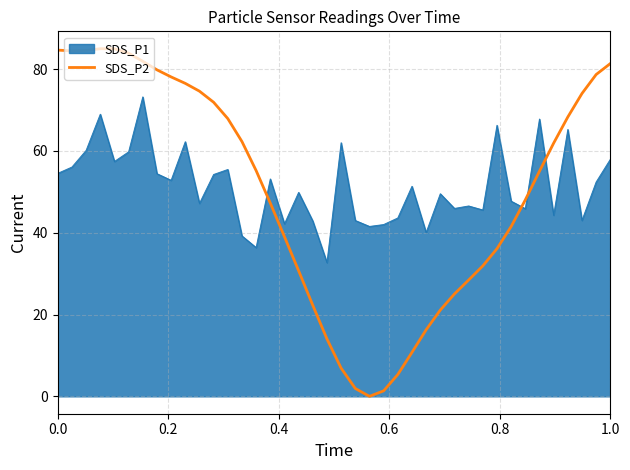

Which series ends up on top after the final intersection of SDS_P1 and SDS_P2?

SDS_P2